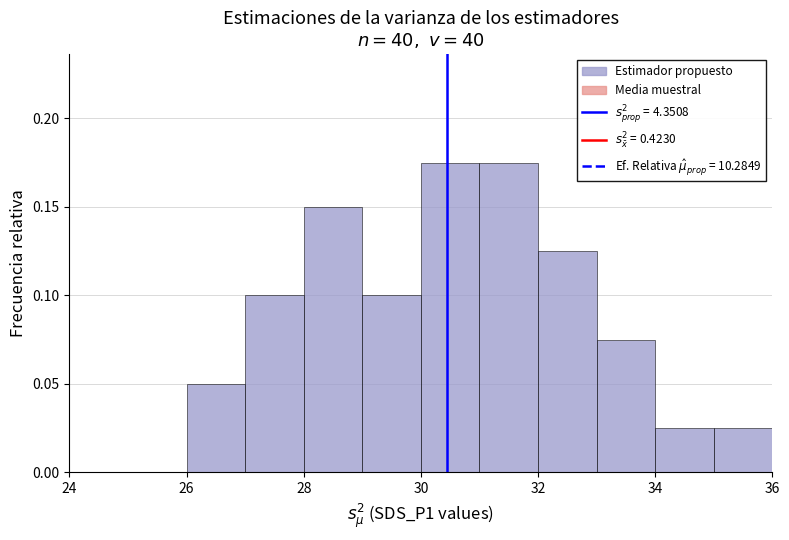

What is the sum of all values?

1.0